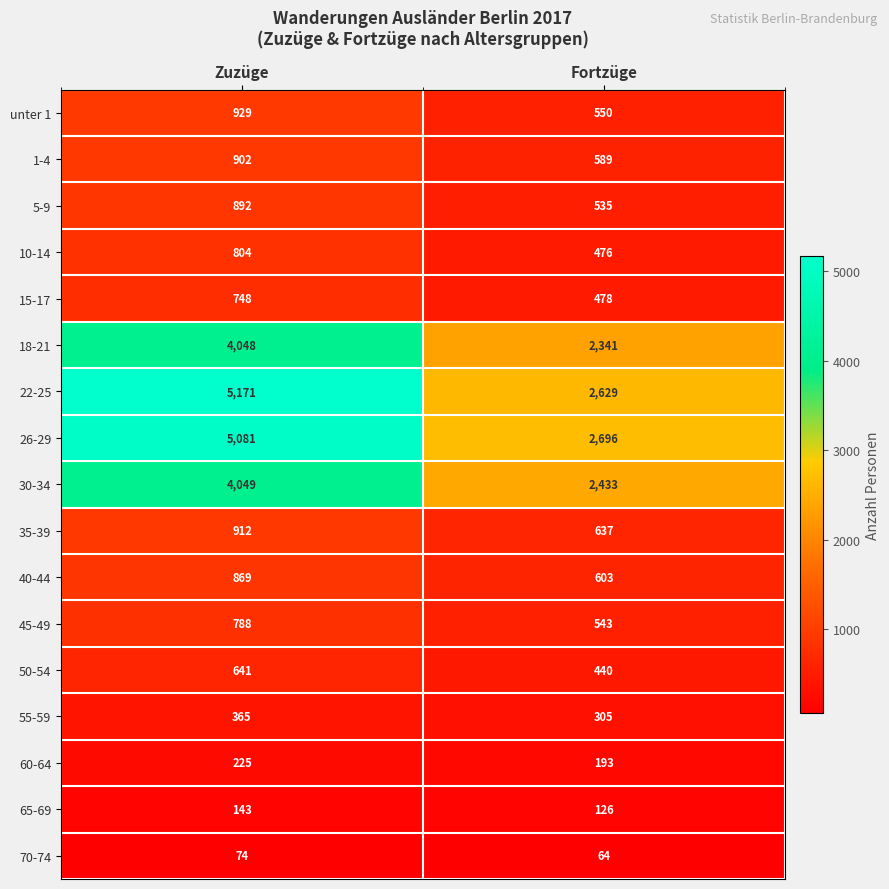

At Zuzüge, list the series in order from largest to smallest.

22-25, 26-29, 30-34, 18-21, unter 1, 35-39, 1-4, 5-9, 40-44, 10-14, 45-49, 15-17, 50-54, 55-59, 60-64, 65-69, 70-74